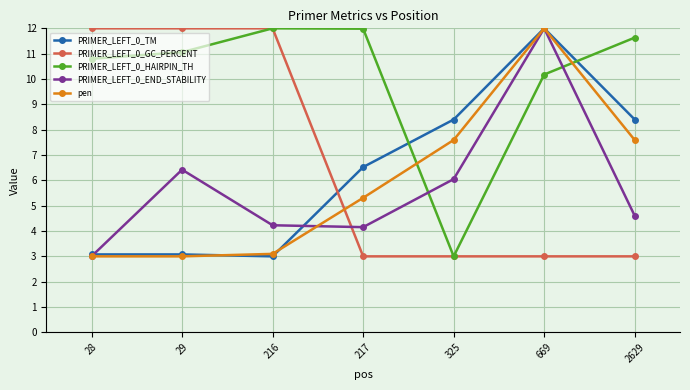

What is the difference between the maximum and second lowest values in the PRIMER_LEFT_0_TM series?

8.9